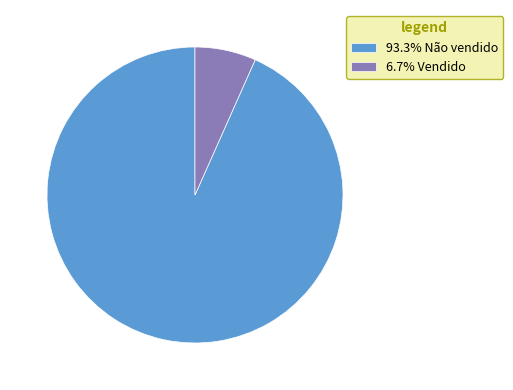

Is there any slice that represents more than half of the pie?

Yes